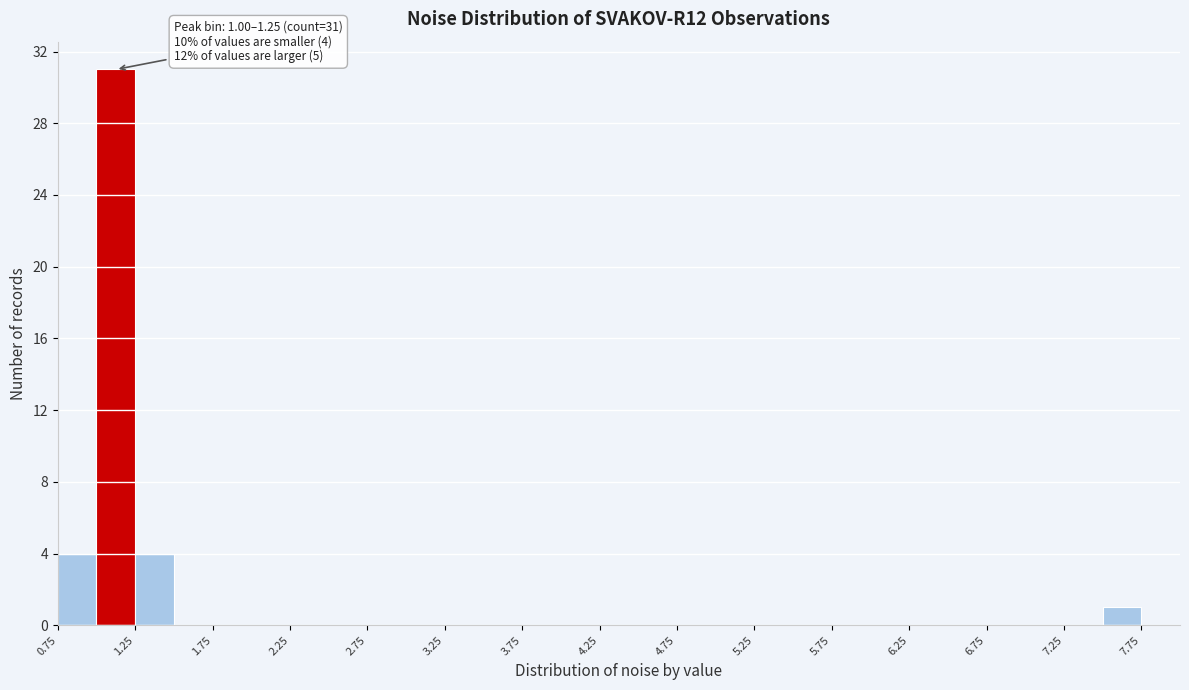

Over which range of the x-axis is the bar tallest?

1.00 to 1.25